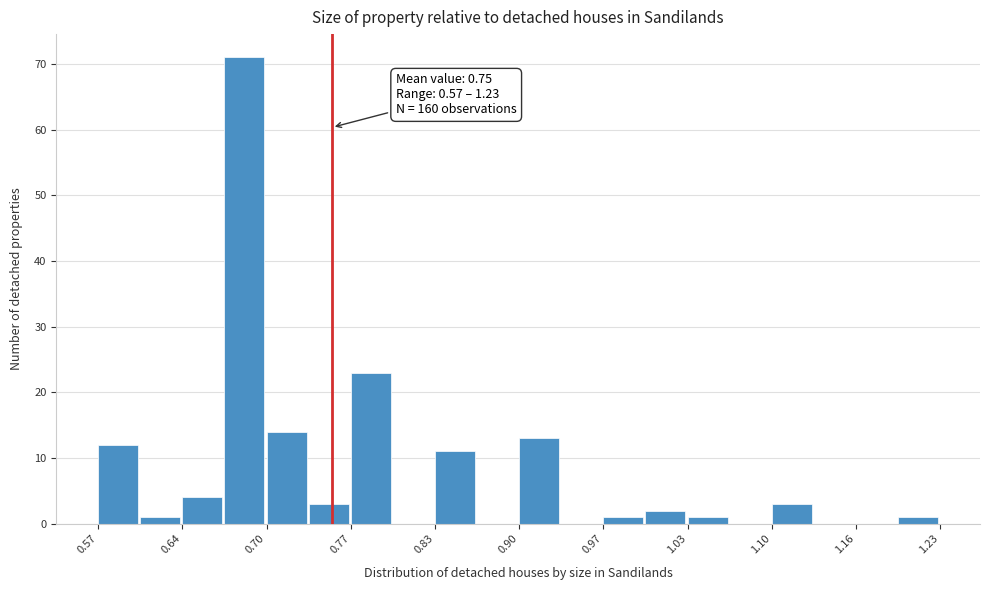

Around what value on the x-axis is the tallest bar? Give the approximate position of its centre, as read against the axis.

0.68